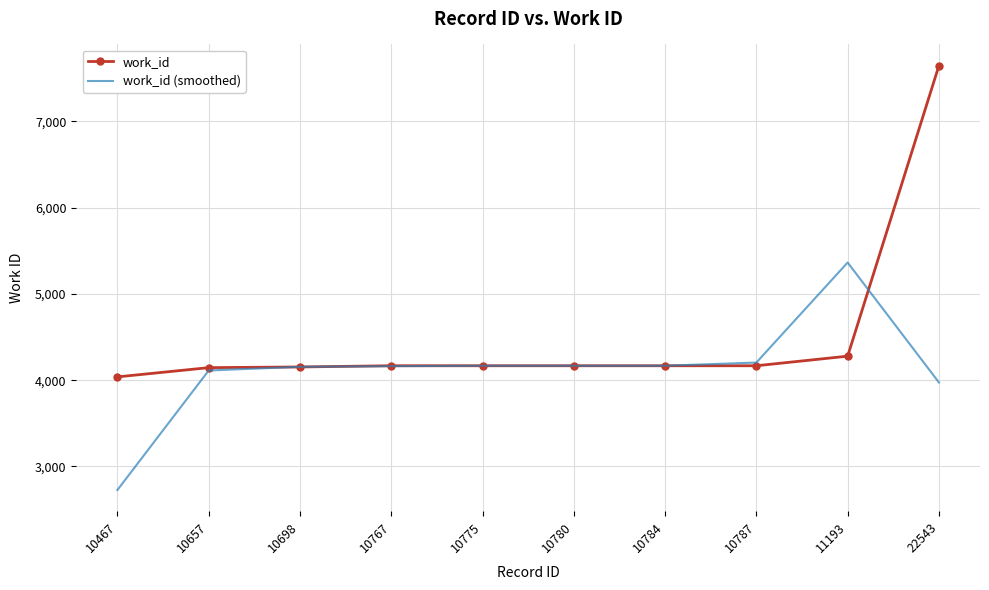

At which label does work_id reach its peak?

22543